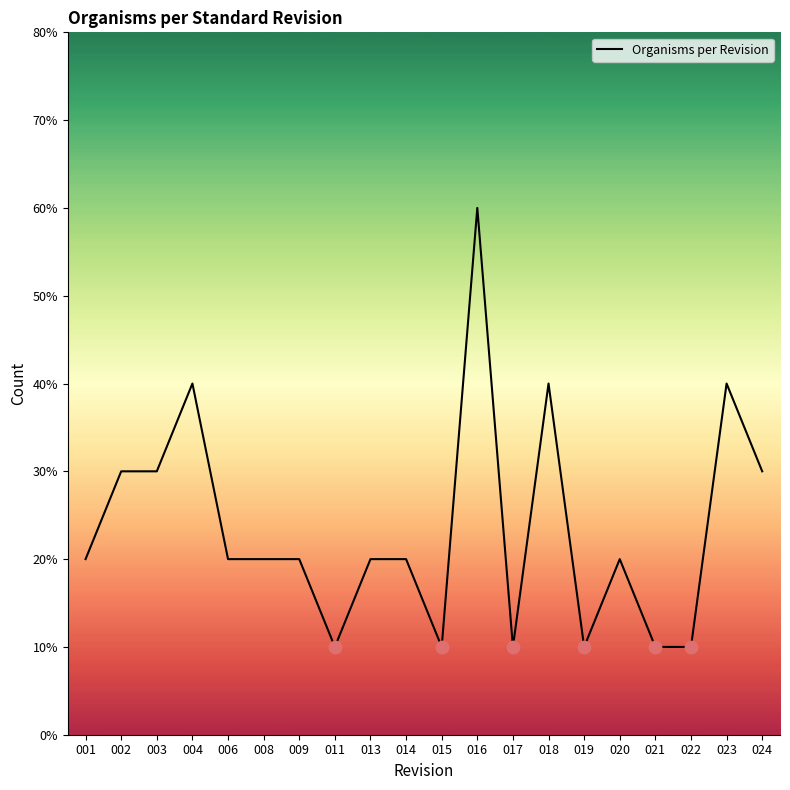

What is the change in value from 003 to 016?

+3